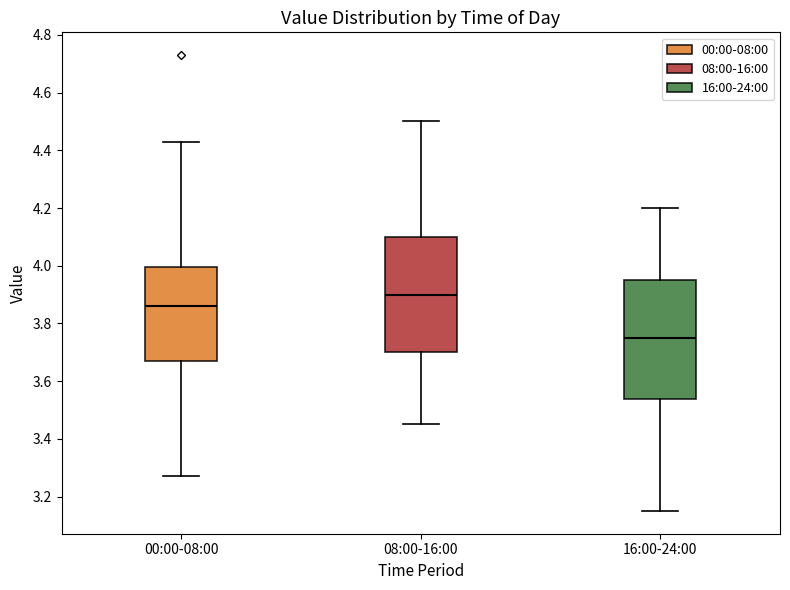

Where is the lower edge of the box for 08:00-16:00 on the y-axis? The values are not printed on the chart, so give them approximately, as read against the axis.

3.70